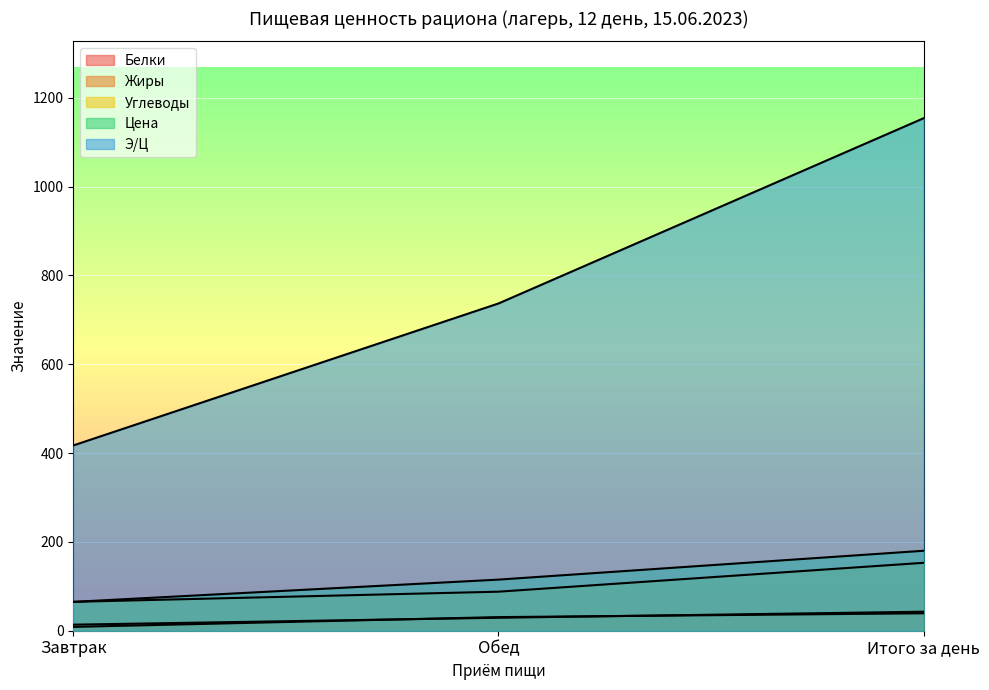

True or false: Белки has a value of 54.3 at Обед.

False